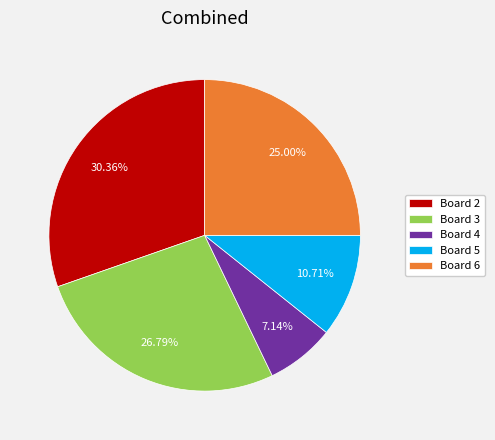

Do Board 6 and Board 5 together represent more than half of the pie?

No